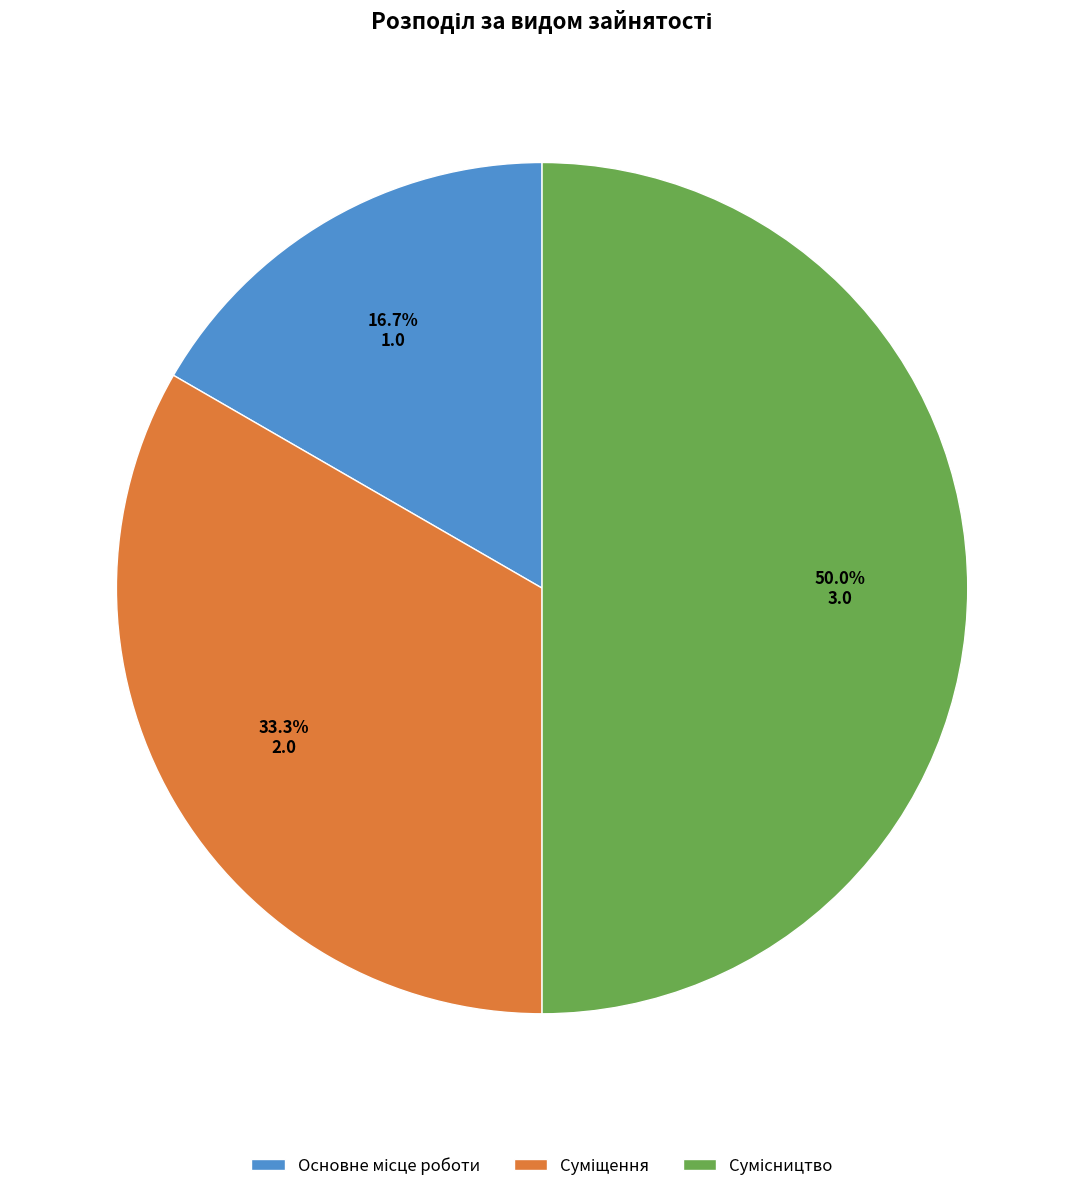

Count the number of slices in the pie.

3